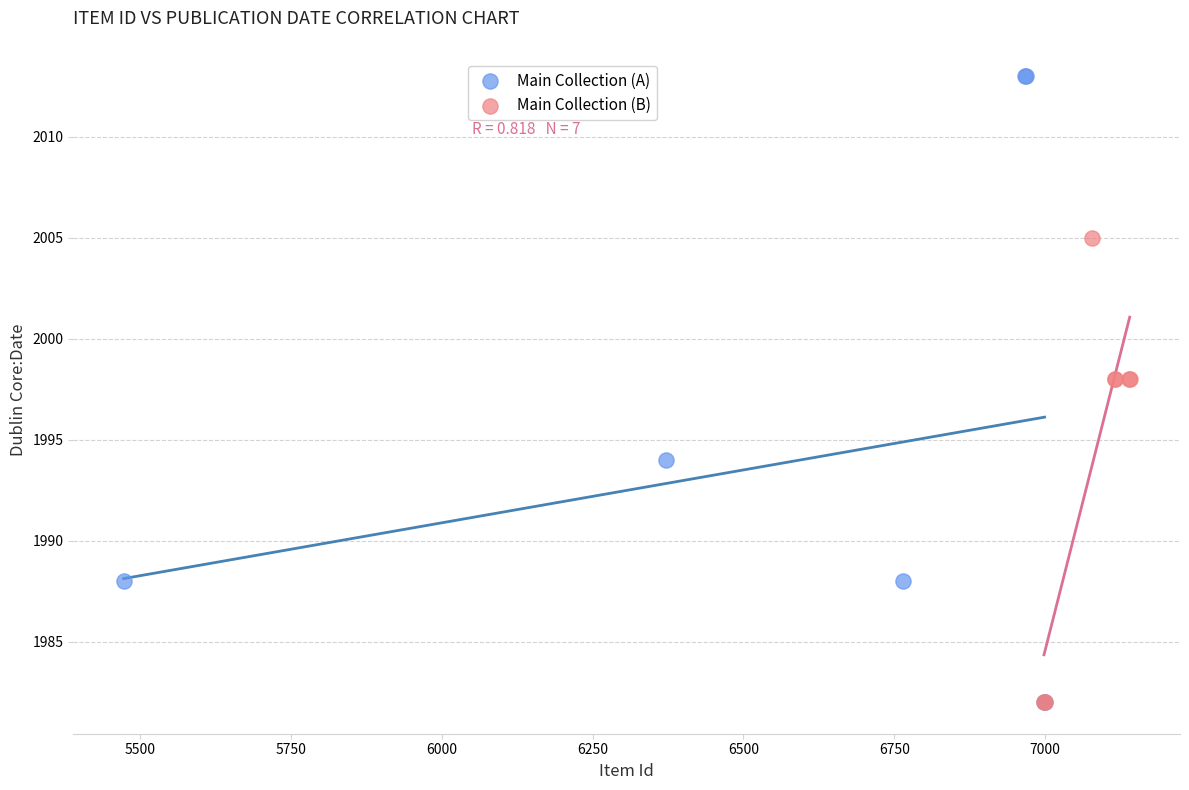

Which series has the widest spread of Y values?

Main Collection (A)